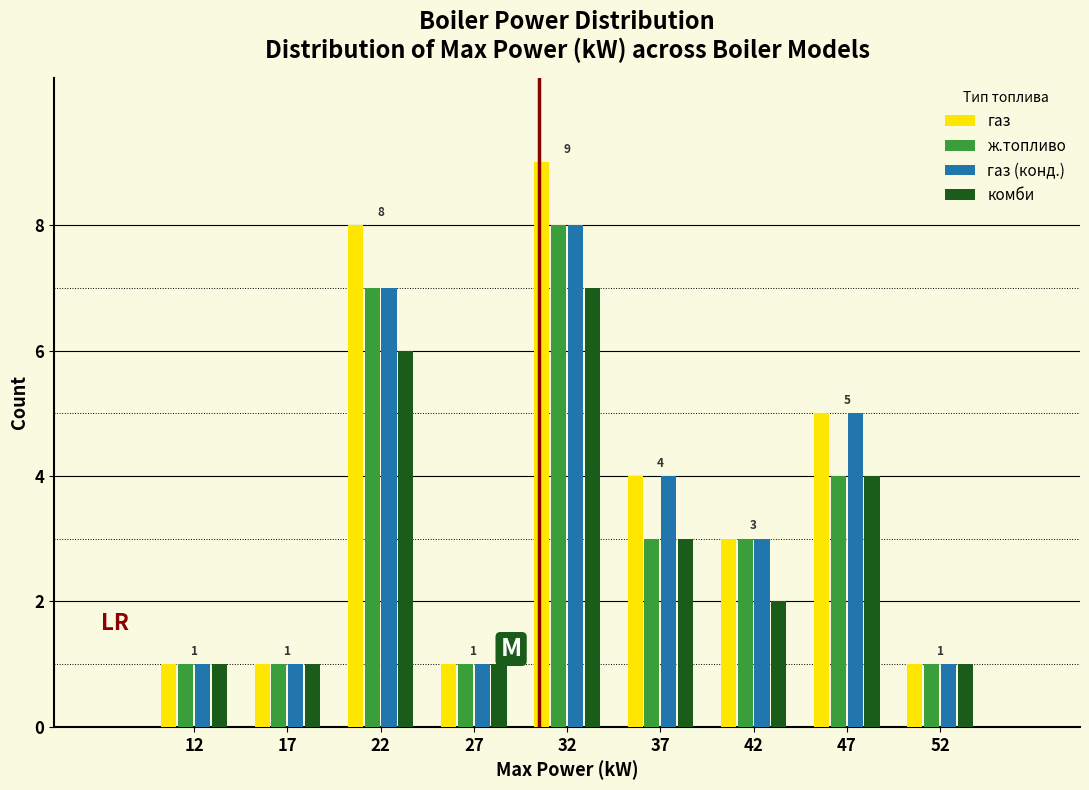

In the газ (конд.) series, which range on the x-axis has the tallest bar?

30 to 35